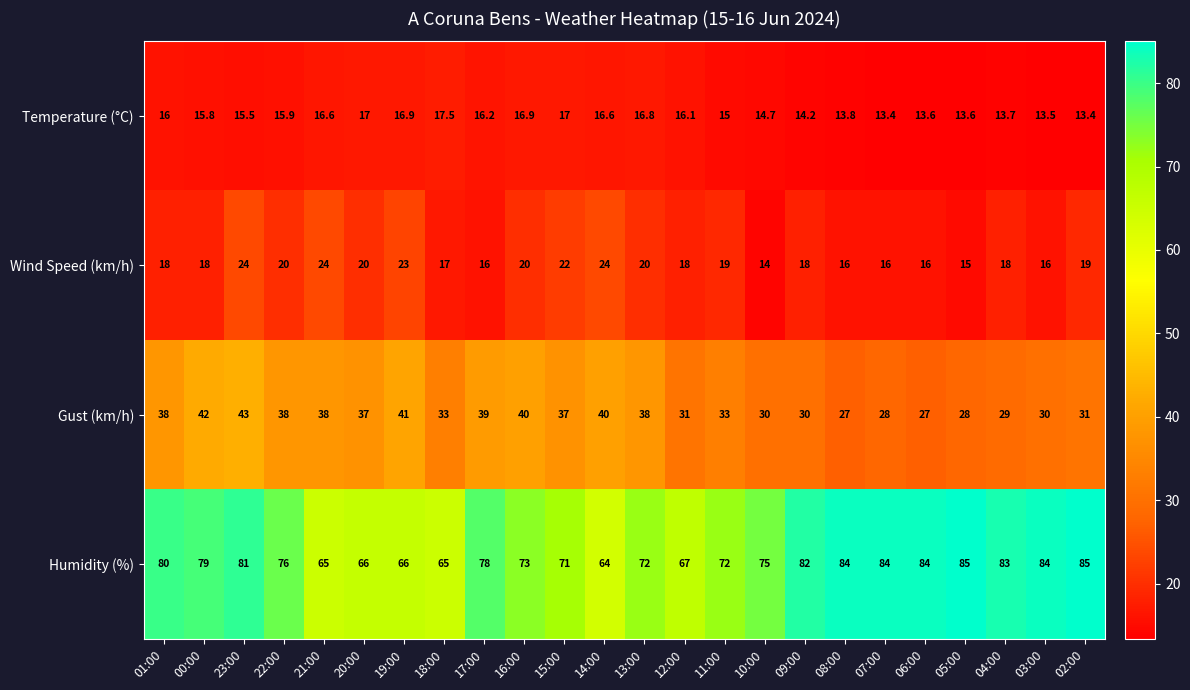

What is the difference between the maximum and minimum values in the Temperature (°C) series?

4.1